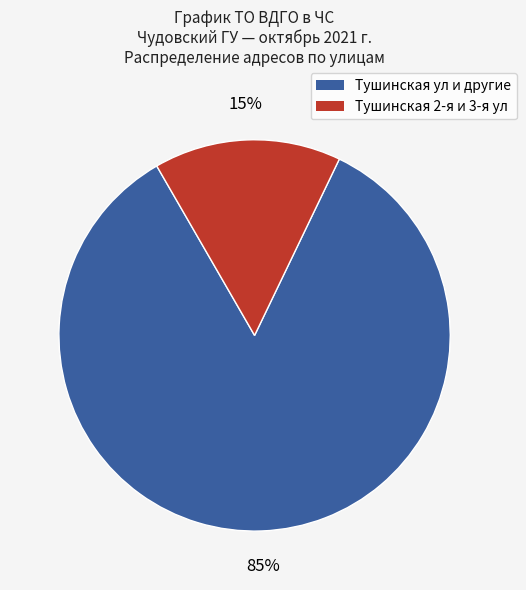

To the nearest percent, what is the average slice percentage?

50%